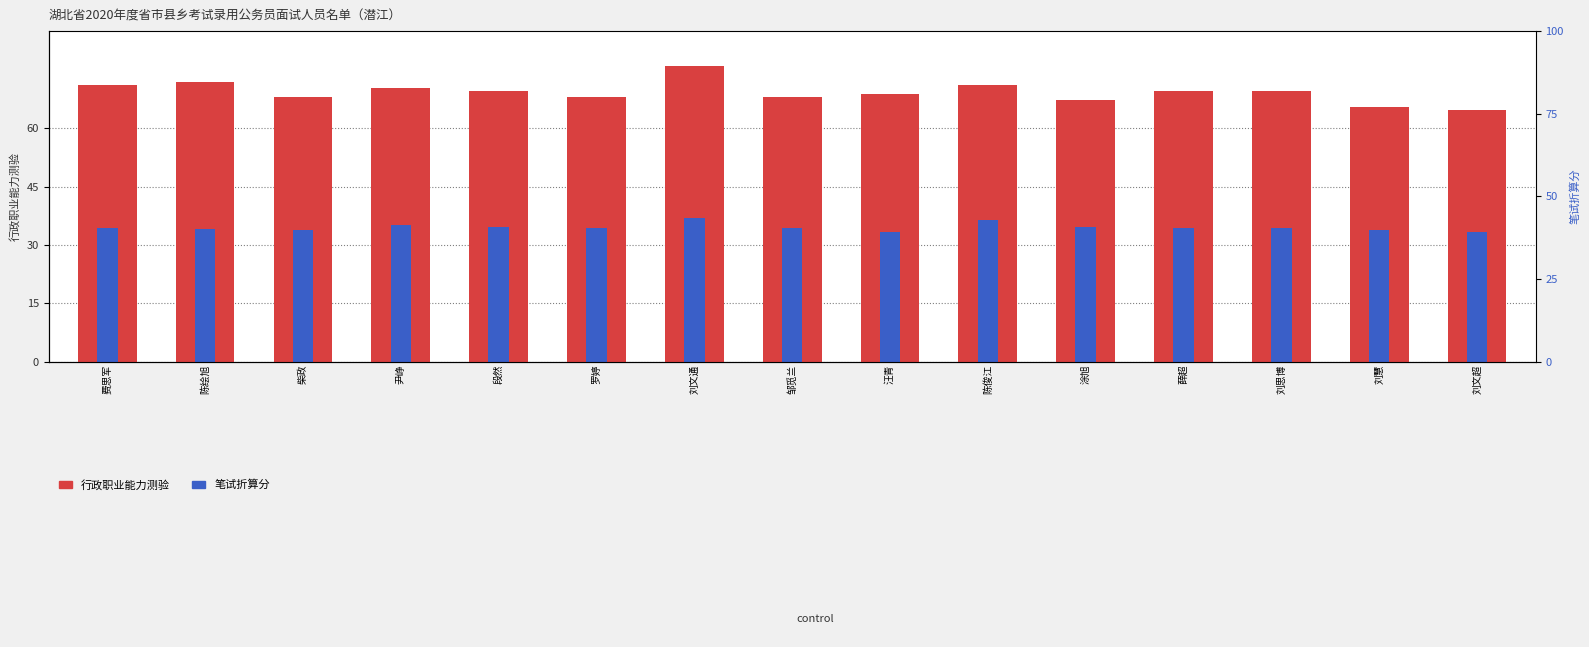

Between 陈绘旭 and 薛超, which series saw the biggest shift?

行政职业能力测验